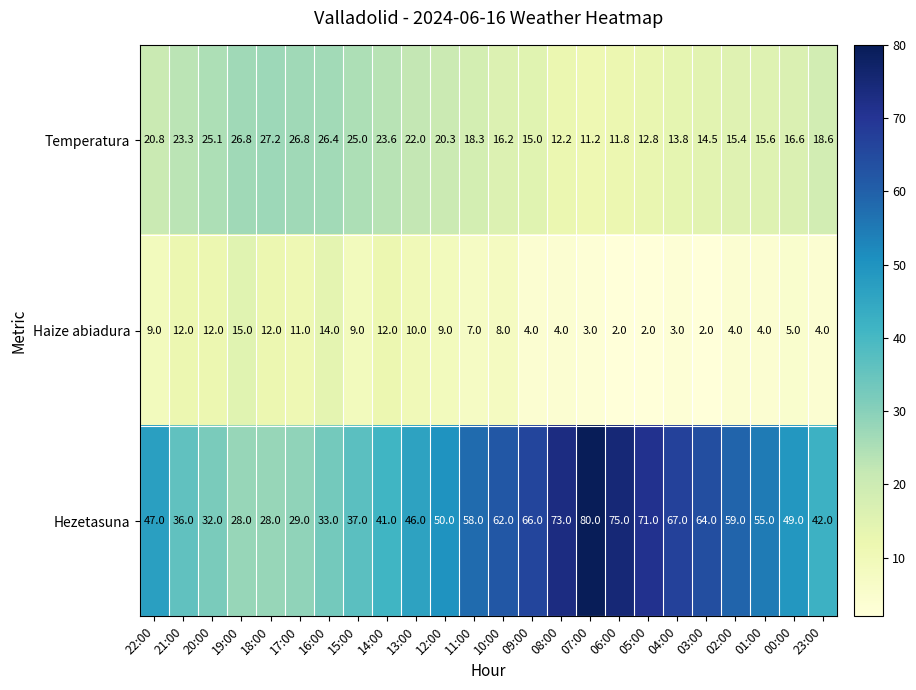

What is the greatest value displayed?

80.0